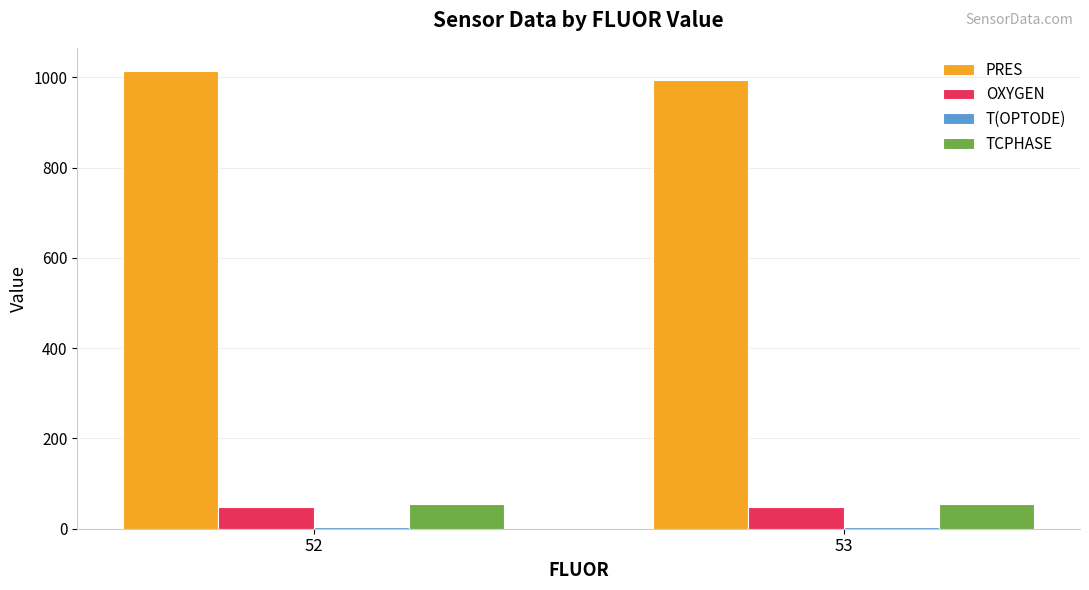

What is the average value of the OXYGEN series?

48.6